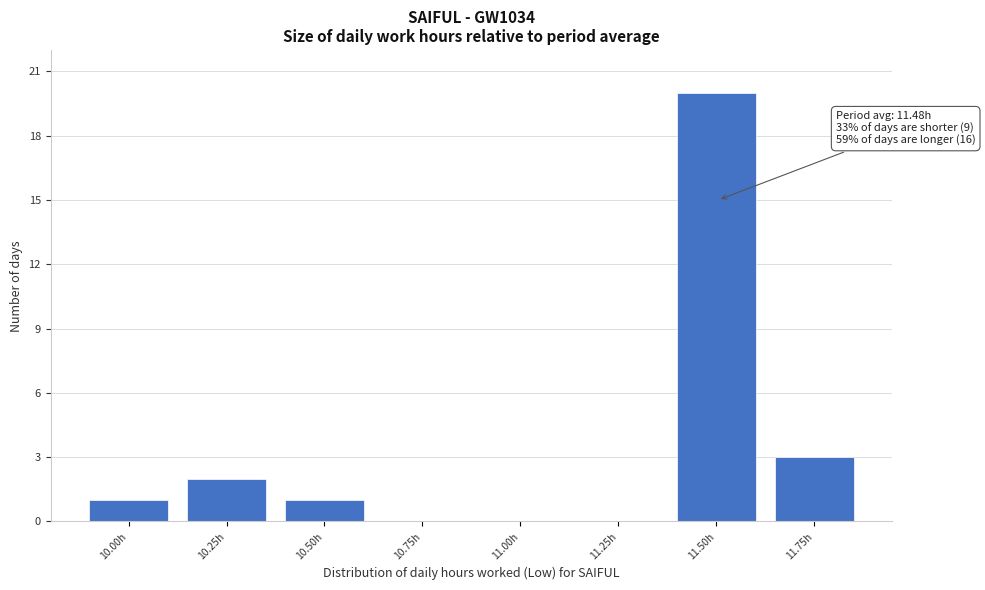

Reading left to right, extract all data points from this chart.

10.00h=1	10.25h=2	10.50h=1	10.75h=0	11.00h=0	11.25h=0	11.50h=20	11.75h=3